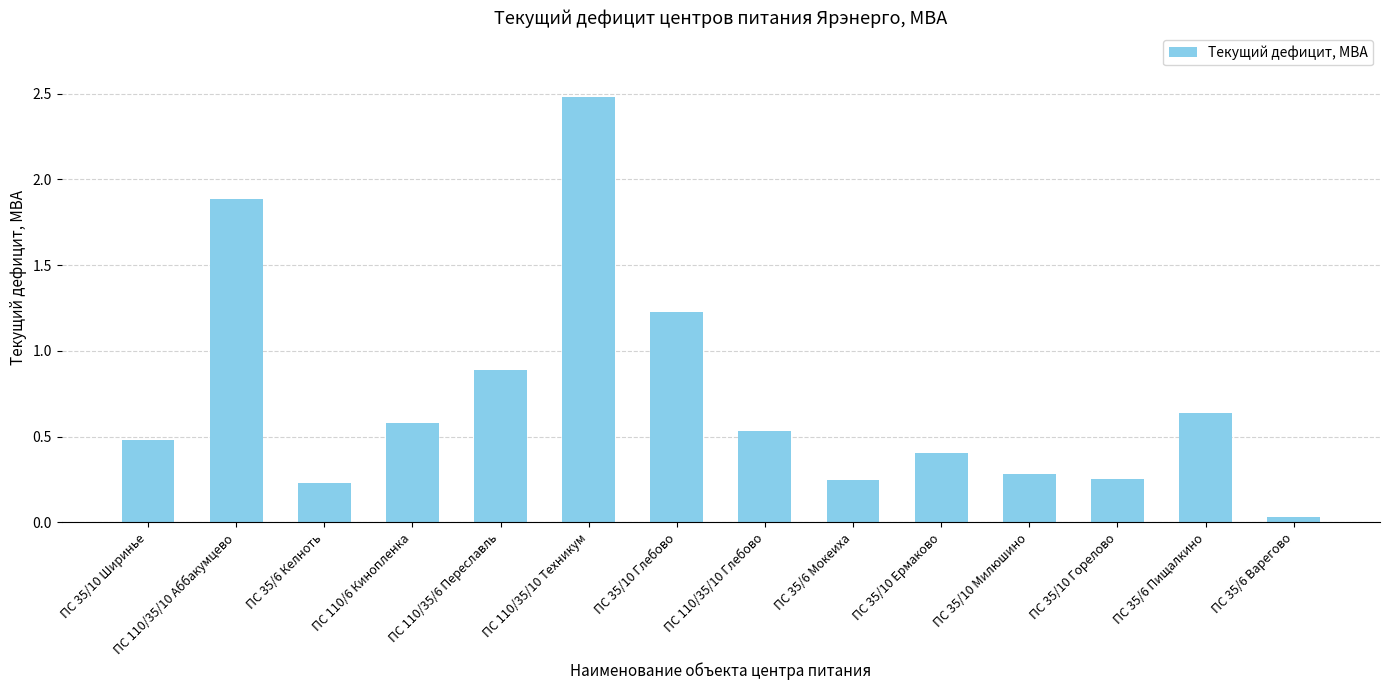

At which label is the value closest to 1?

ПС 110/35/6 Переславль